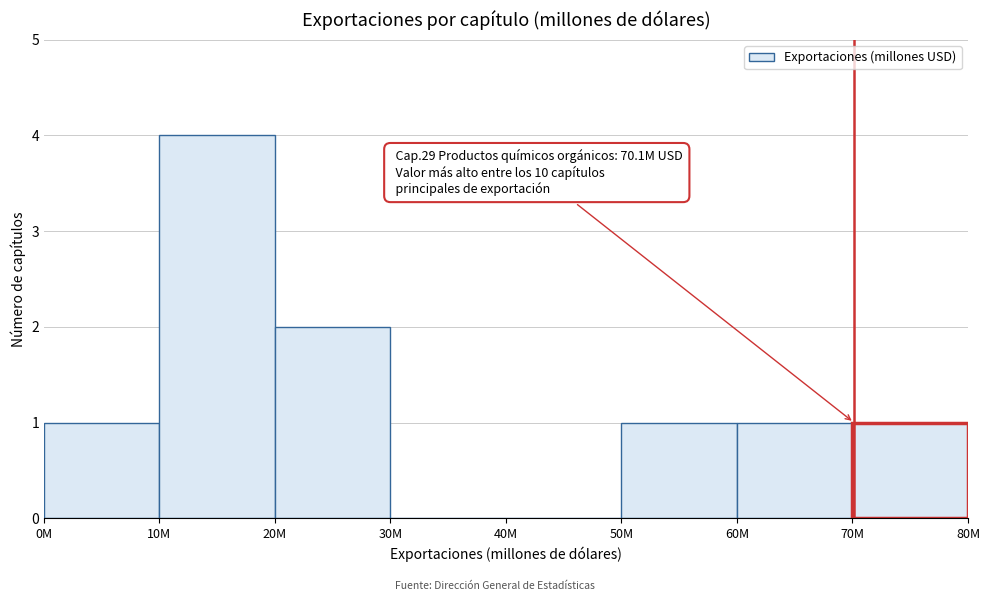

Reading left to right, transcribe all the data shown in this chart.

0M=1	10M=4	20M=2	30M=0	40M=0	50M=1	60M=1	70M=1